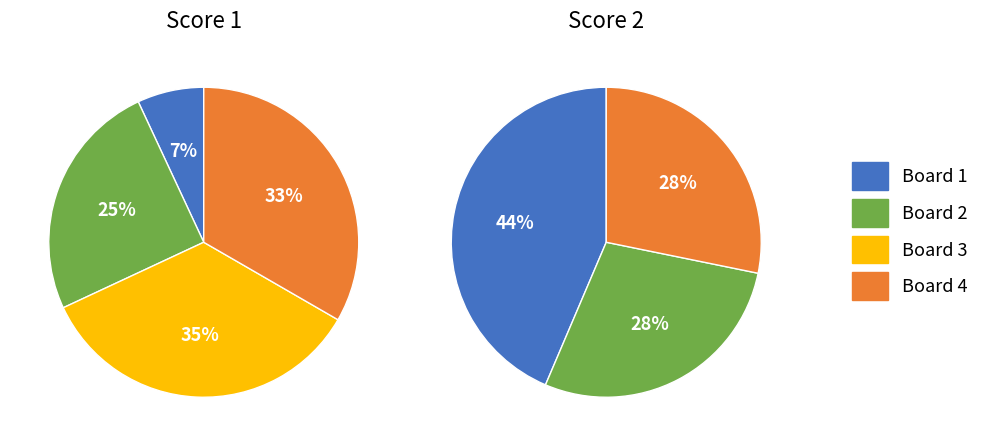

Does any single category account for the majority?

No